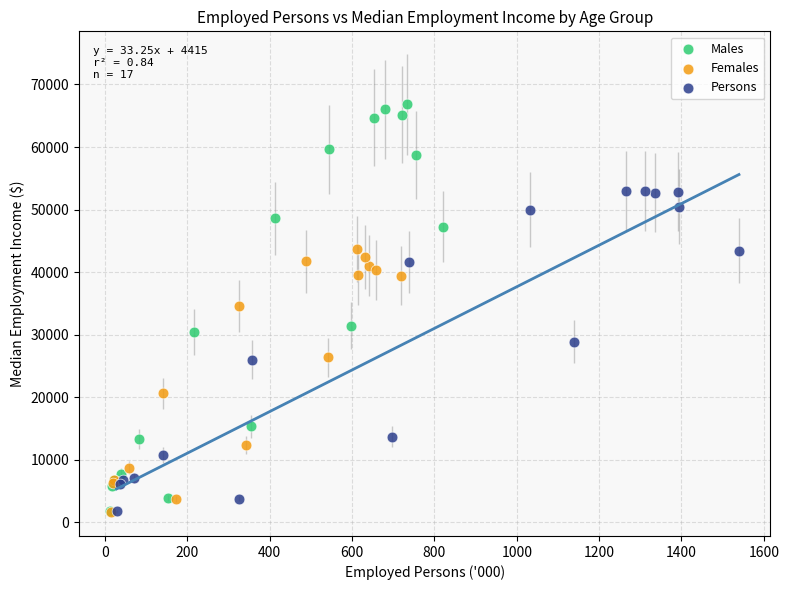

Which series contains the highest Y value?

Males